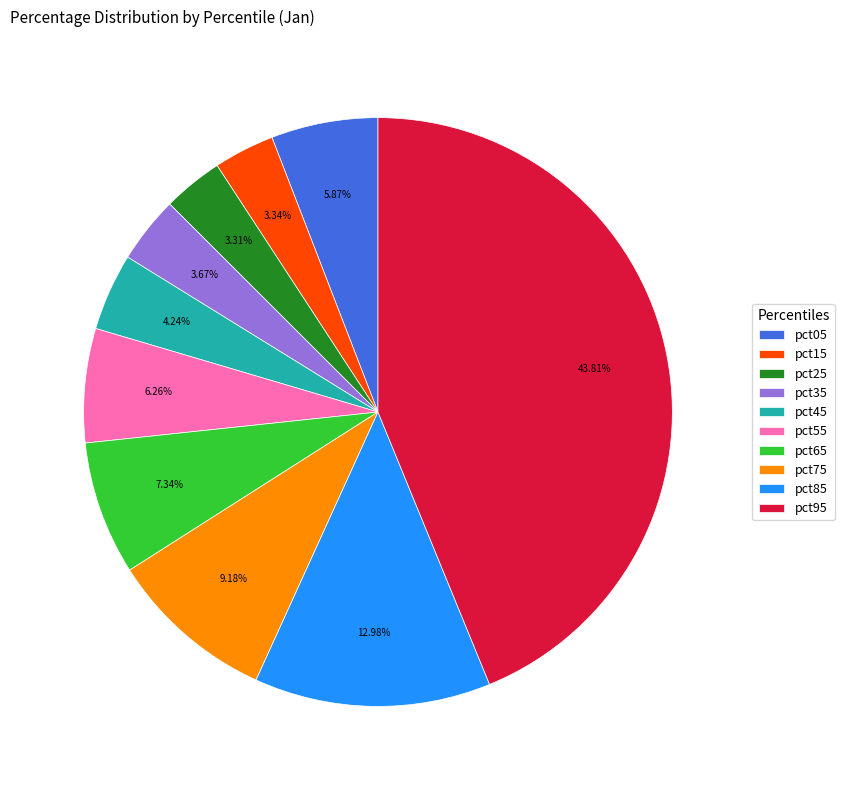

The pct45 slice represents 15% of the pie. True or false?

False